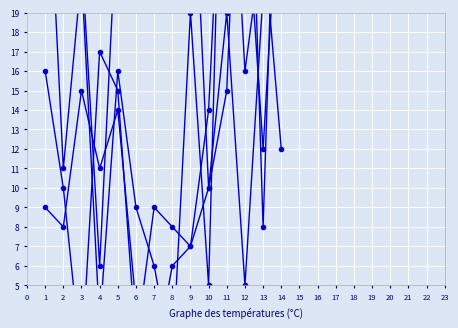

Which category has the highest value in the A (col8) series?

11